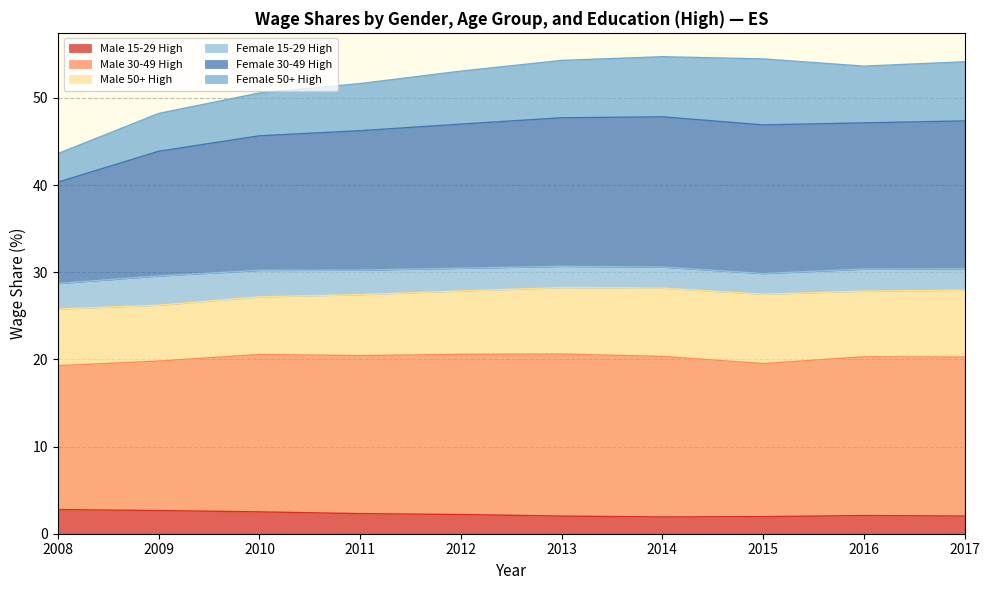

What is the difference between the Male 15-29 High values at 2008 and 2009?

0.1